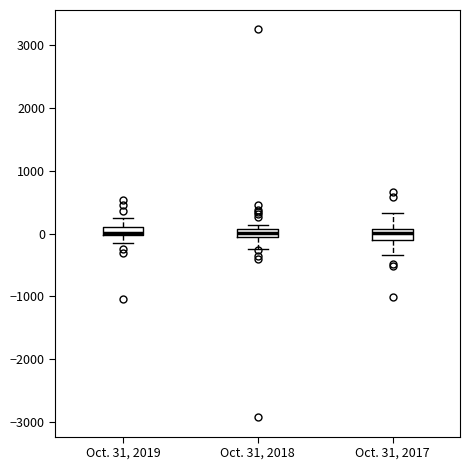

Where does the median line of the box for Oct. 31, 2017 sit on the y-axis? The values are not printed on the chart, so give them approximately, as read against the axis.

0